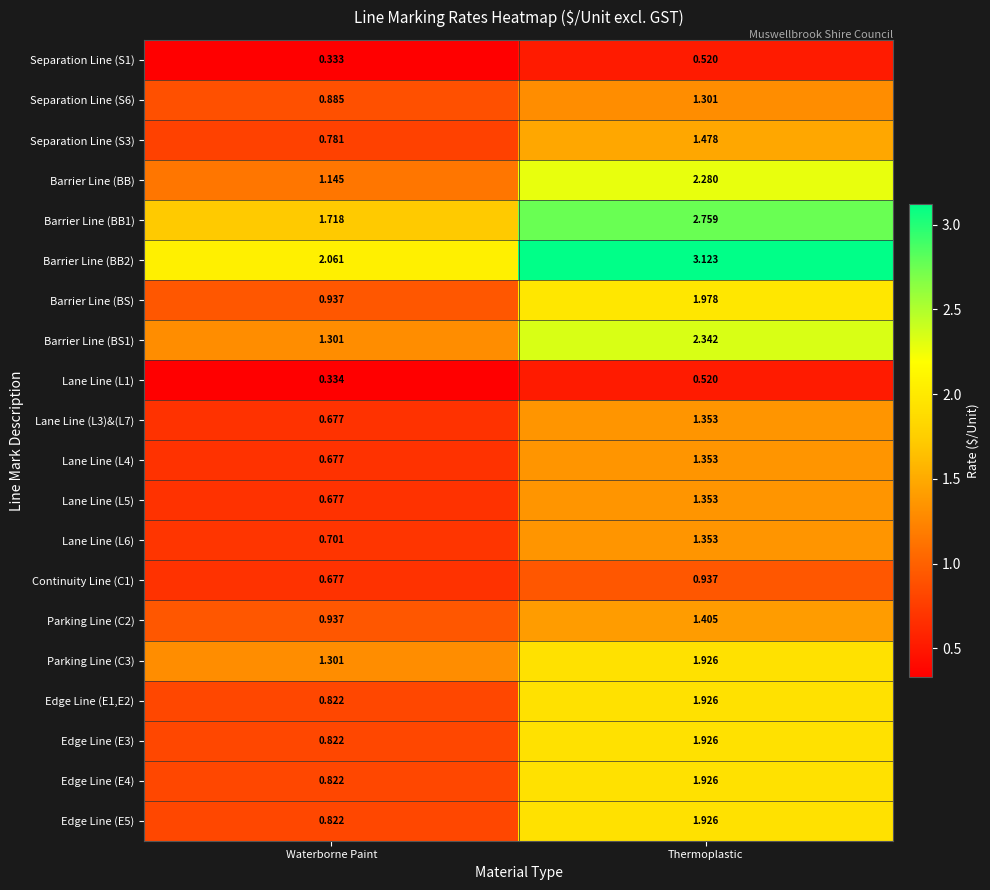

At which label does Separation Line (S6) reach its minimum?

Waterborne Paint